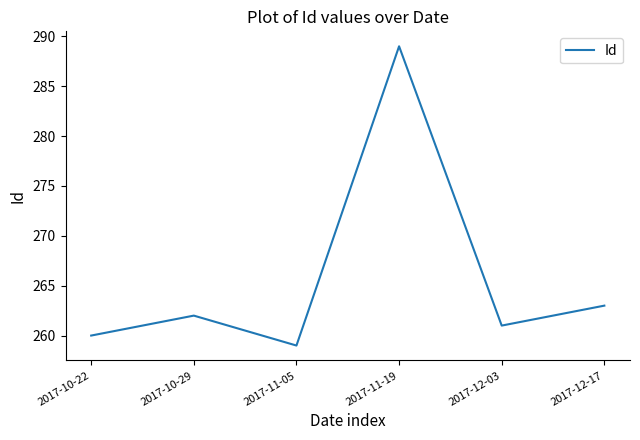

The chart shows a value of 262 at 2017-10-29. True or false?

True